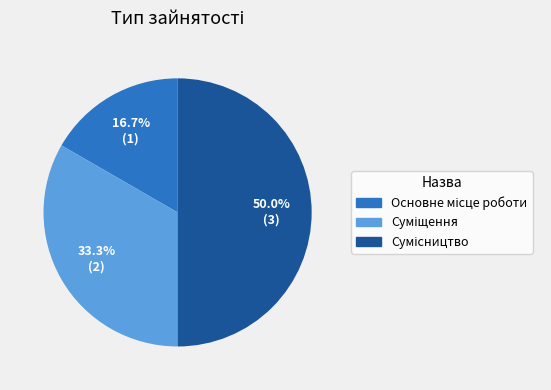

What percentage is the Основне місце роботи slice, to the nearest percent?

17%